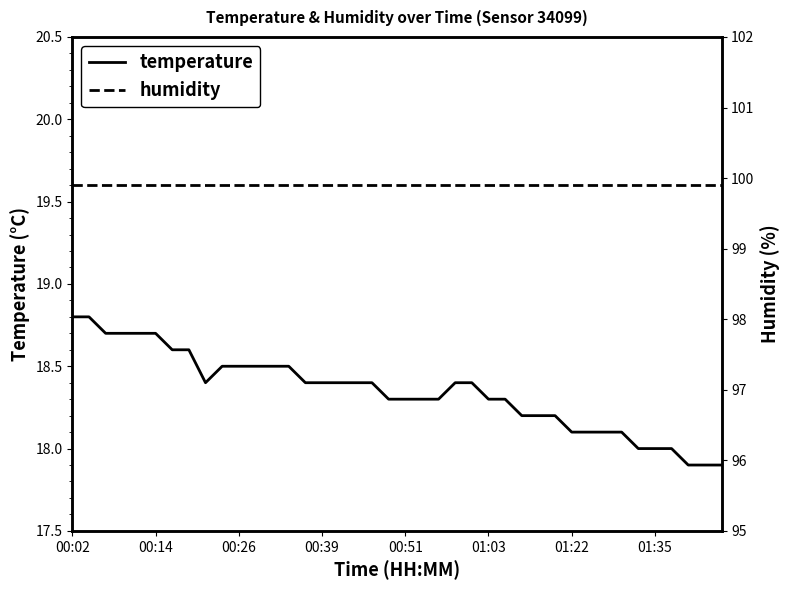

Is the value of temperature at 8 greater than the value of humidity at 26?

No